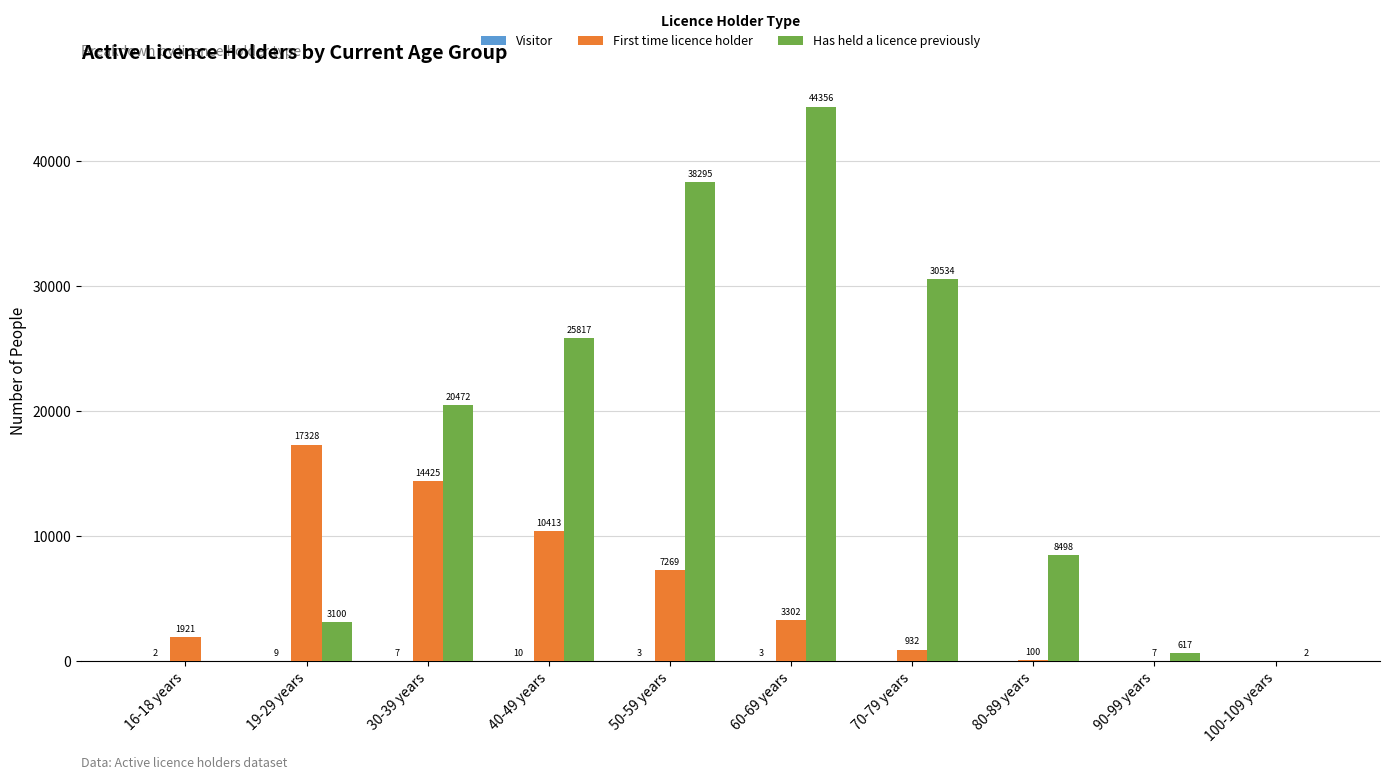

At which label does First time licence holder first exceed 3302?

19-29 years